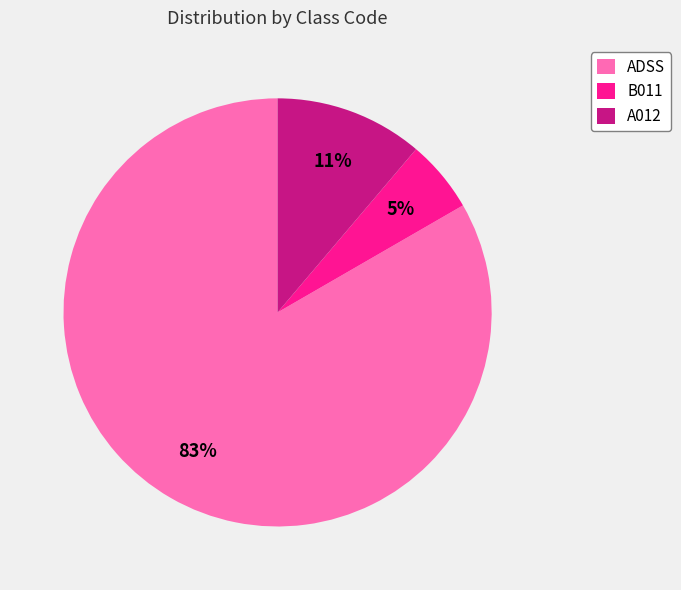

Count the number of slices in the pie.

3